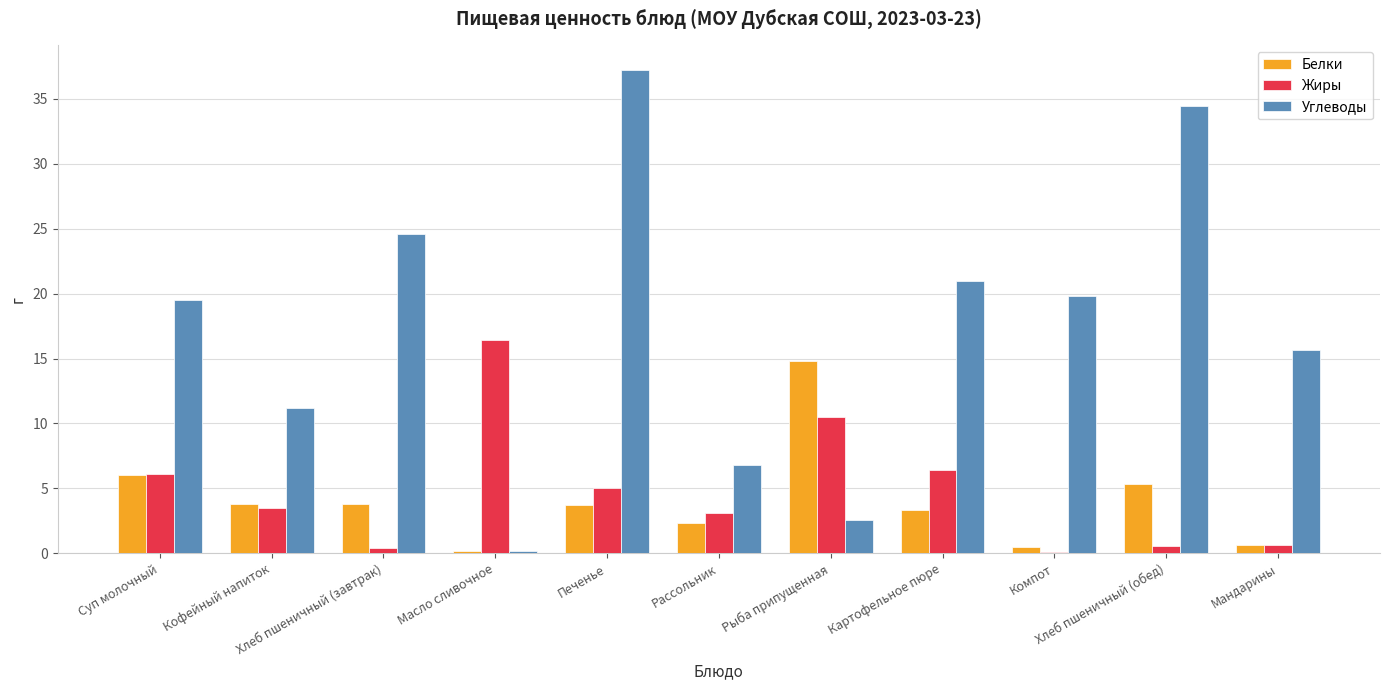

Which series has the largest total across all categories?

Углеводы